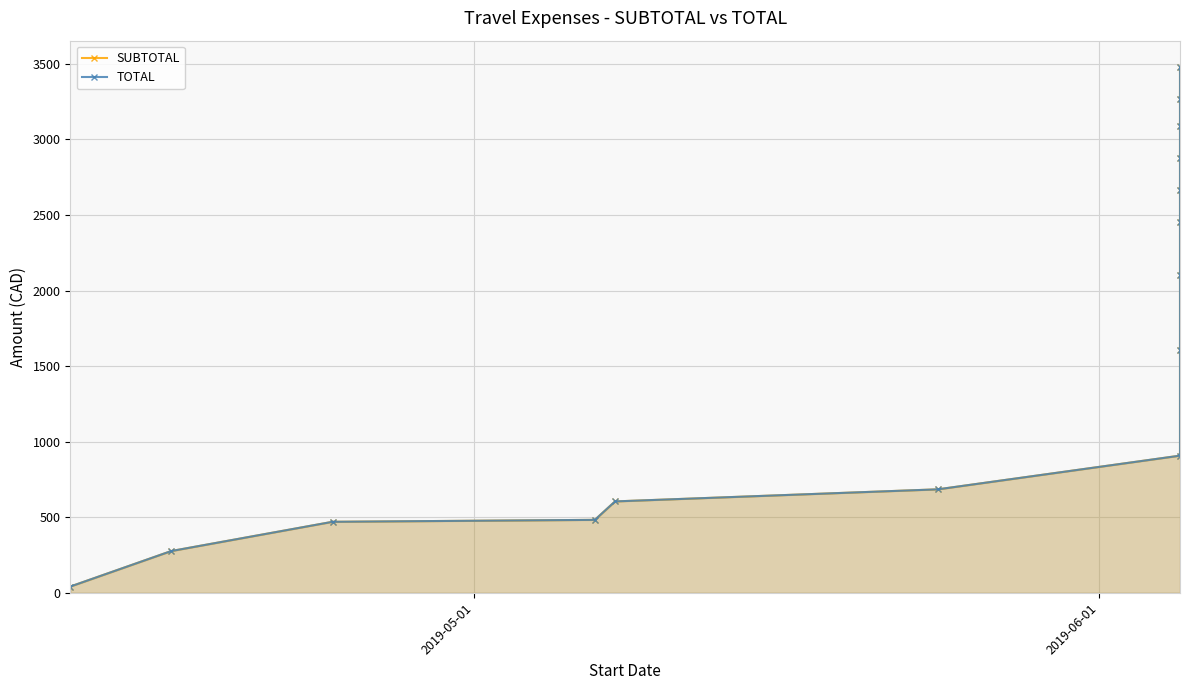

What is the difference between the second highest and second lowest values in the SUBTOTAL series?

2989.8